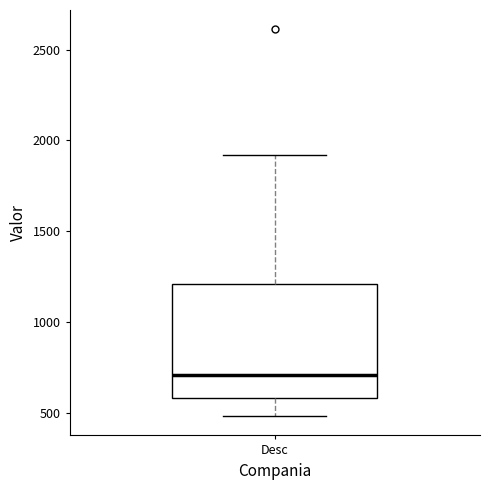

Transcribe this box plot: give where the median line is, the range the box spans, and where the two whiskers end, as read against the y-axis. The values are not printed on the chart, so give them approximately, as read against the axis.

median 700, box 600 to 1200, whiskers 500 to 1900